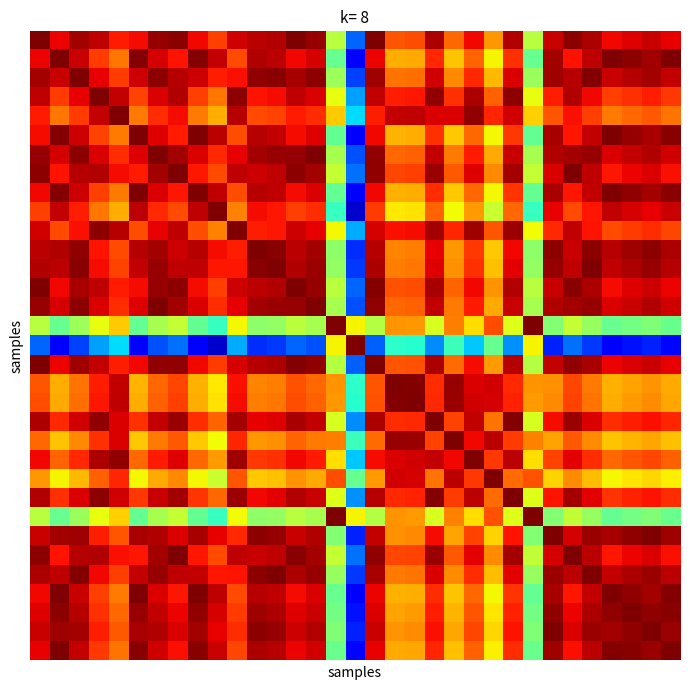

What is the greatest value displayed?

1.0